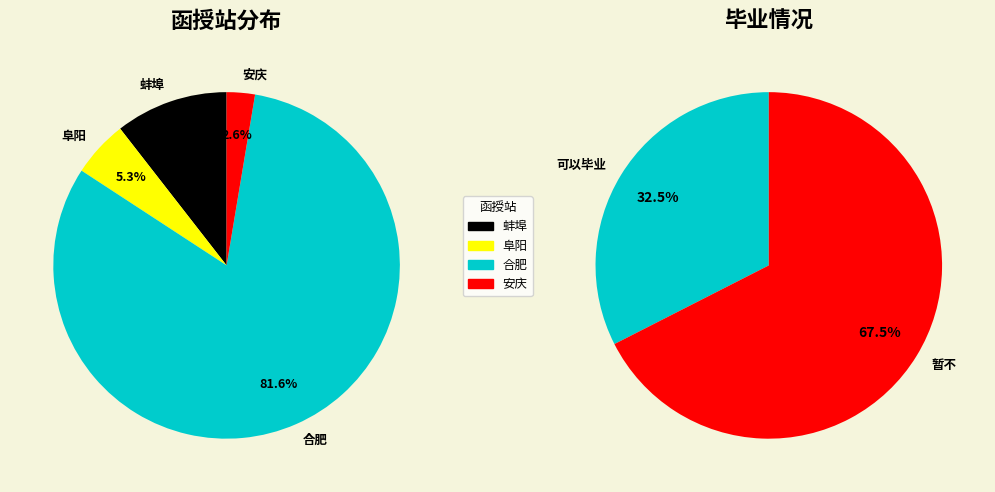

Is the sum of 阜阳 and 合肥 greater than half?

Yes